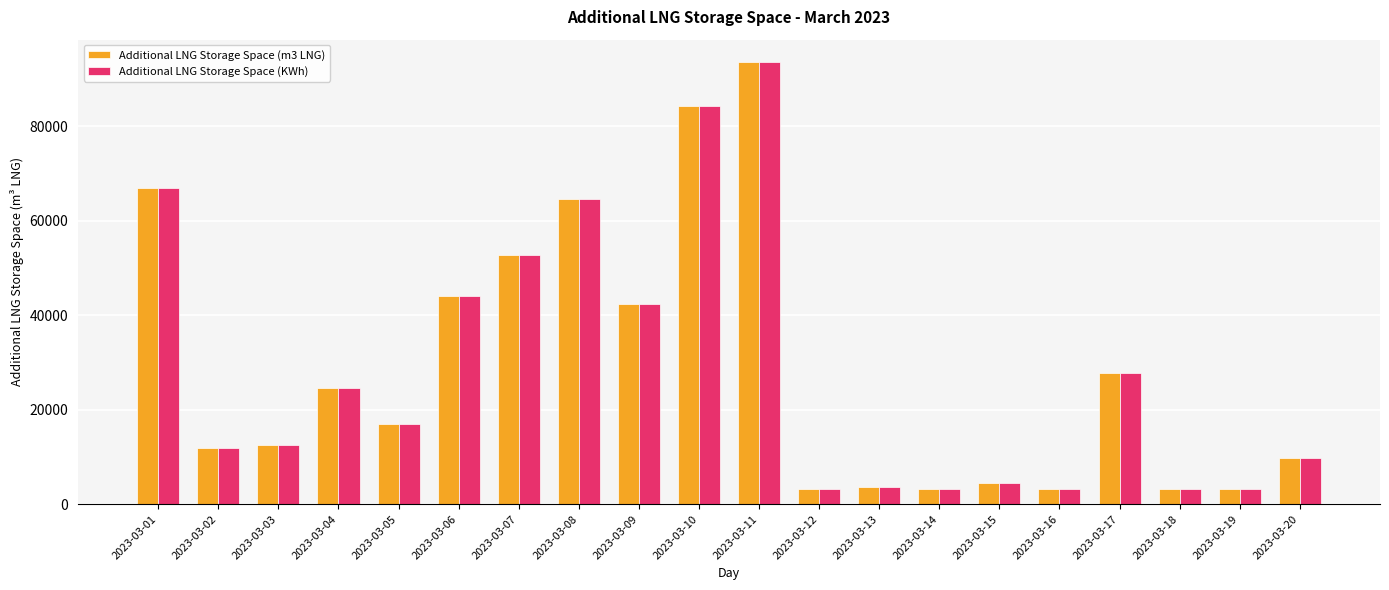

What are all the series names shown in the legend?

Additional LNG Storage Space (m3 LNG), Additional LNG Storage Space (KWh)